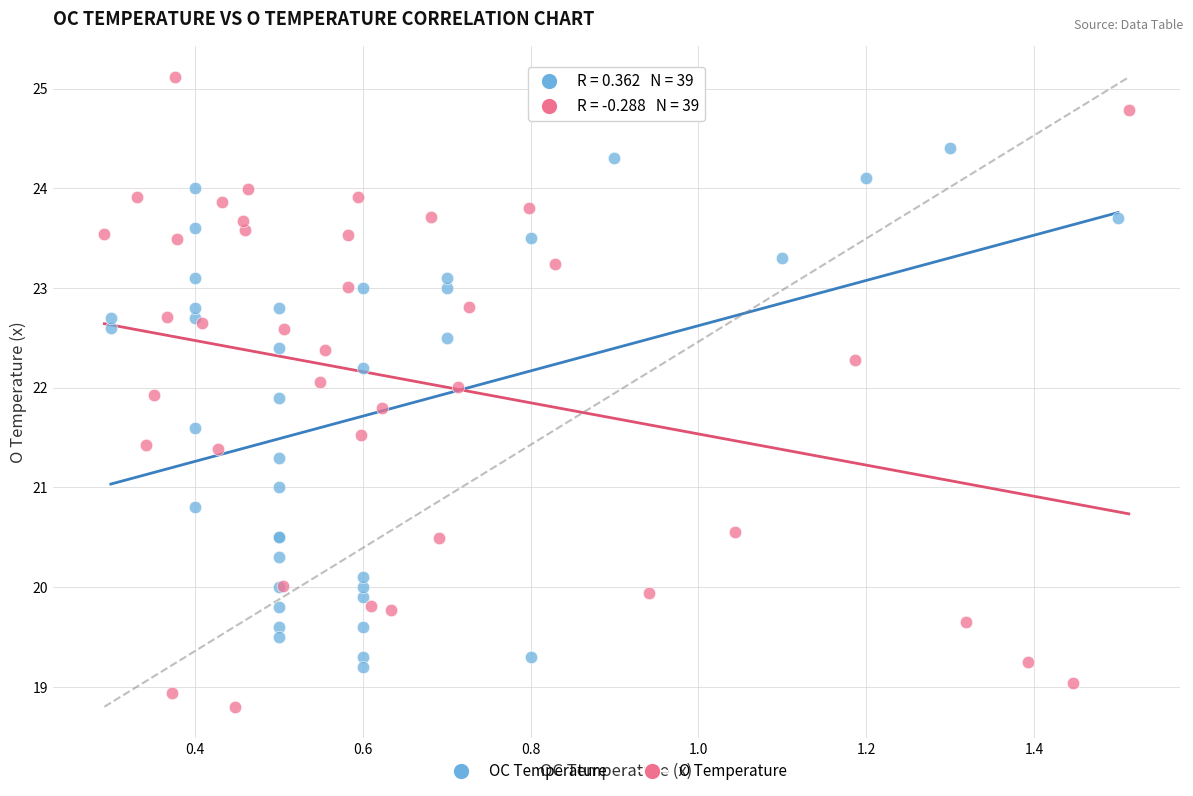

Which series contains the highest Y value?

O Temperature